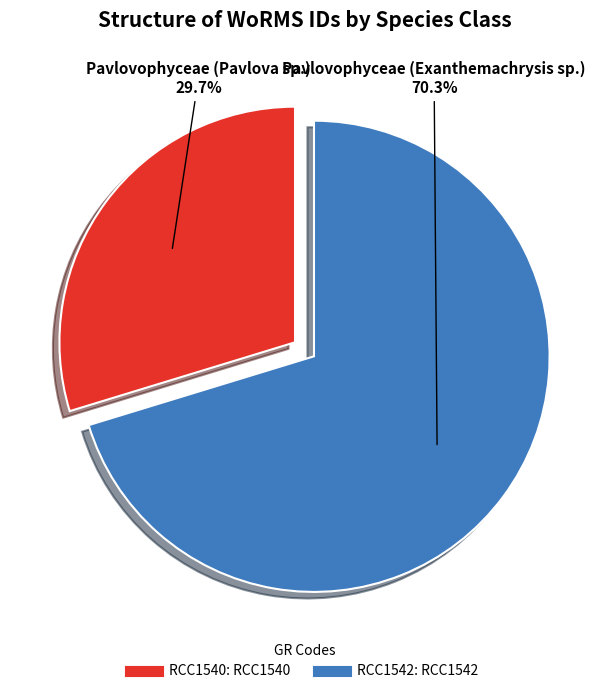

Is there a majority slice in this chart?

Yes